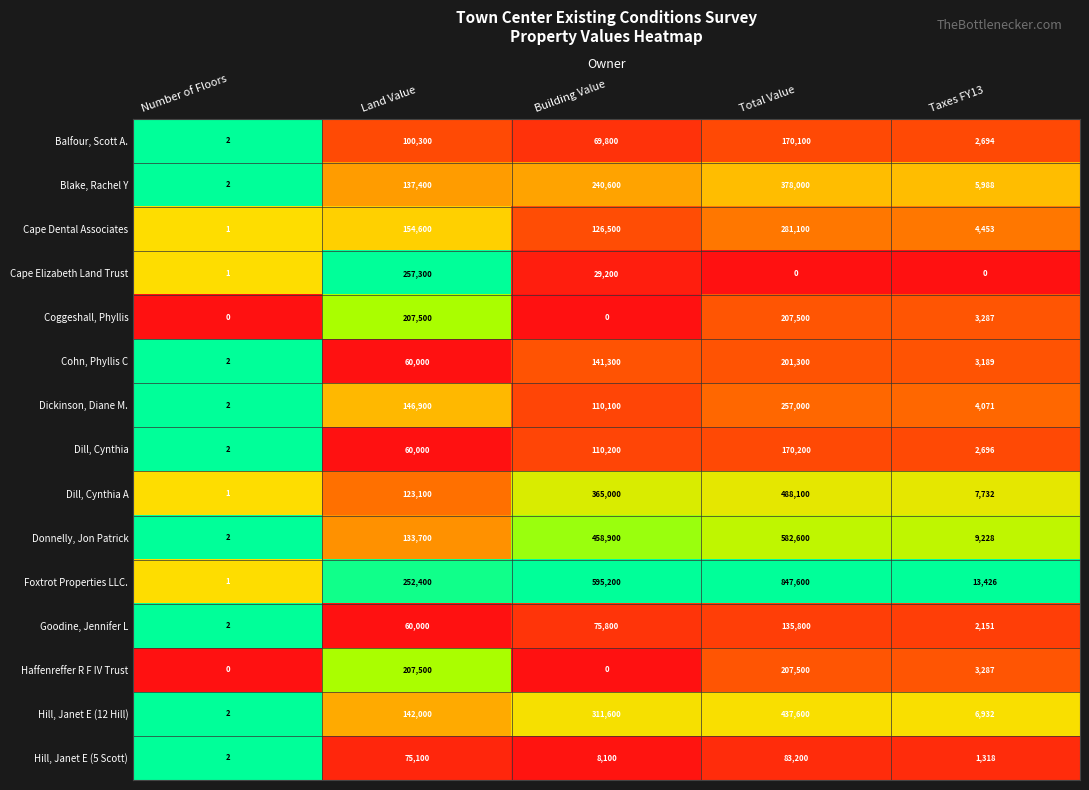

The value of Blake, Rachel Y at Building Value is 240600. True or false?

True